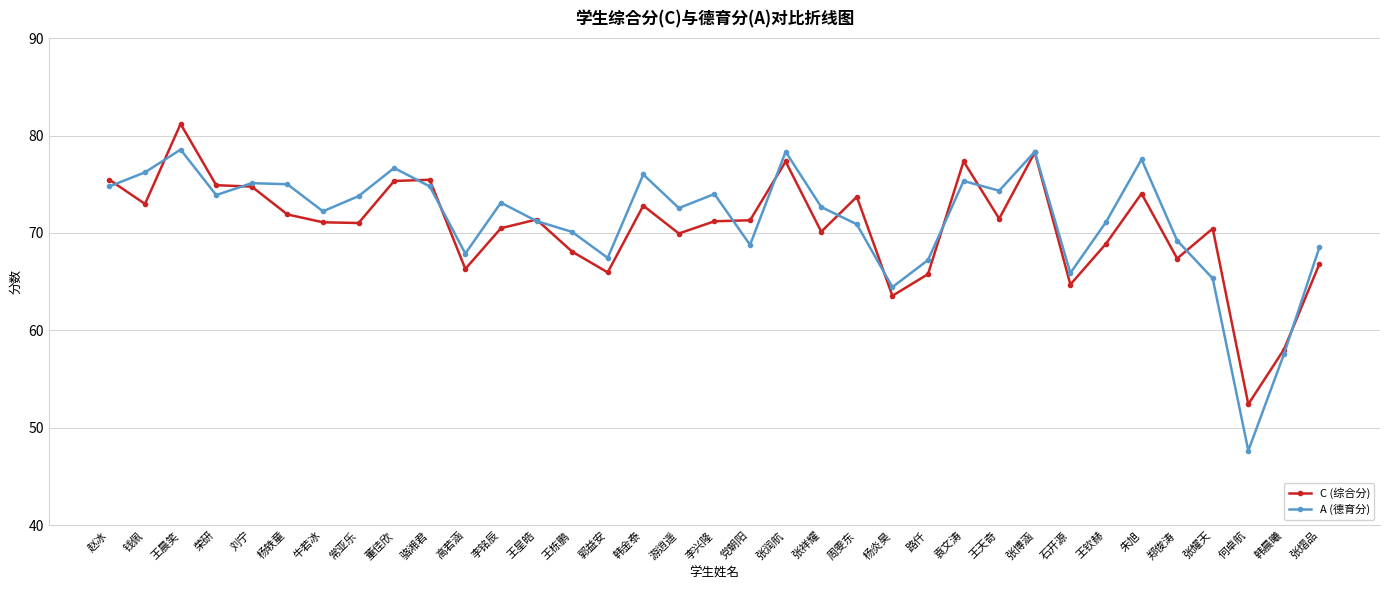

Rank the series by their maximum value, from lowest to highest.

A (德育分), C (综合分)